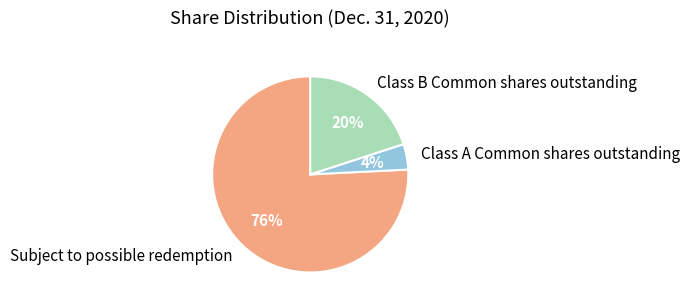

What is the smallest slice in the pie chart?

Class A Common shares outstanding